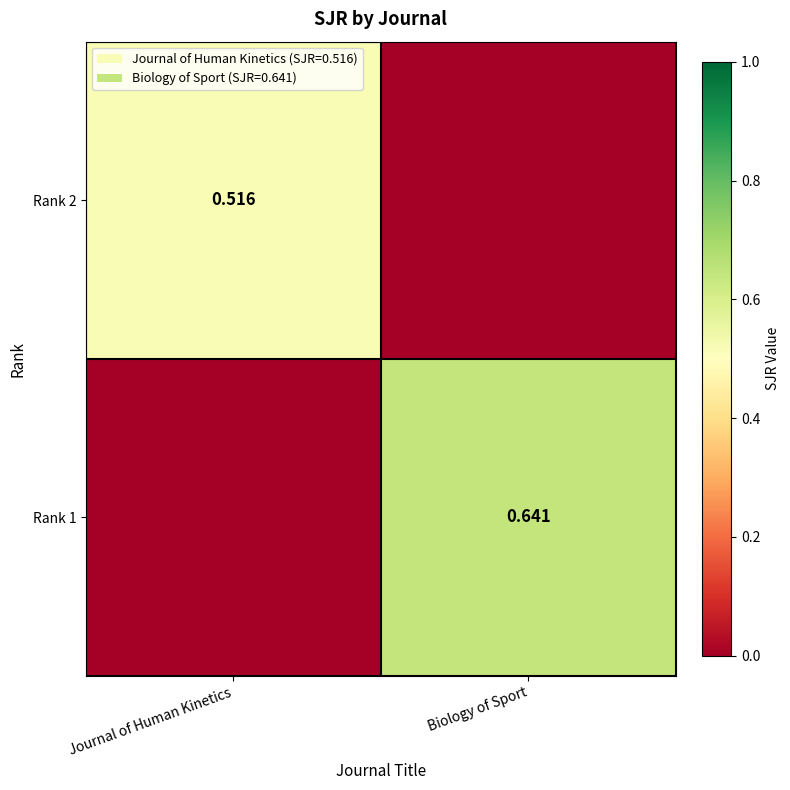

Count the number of categories in the chart.

2